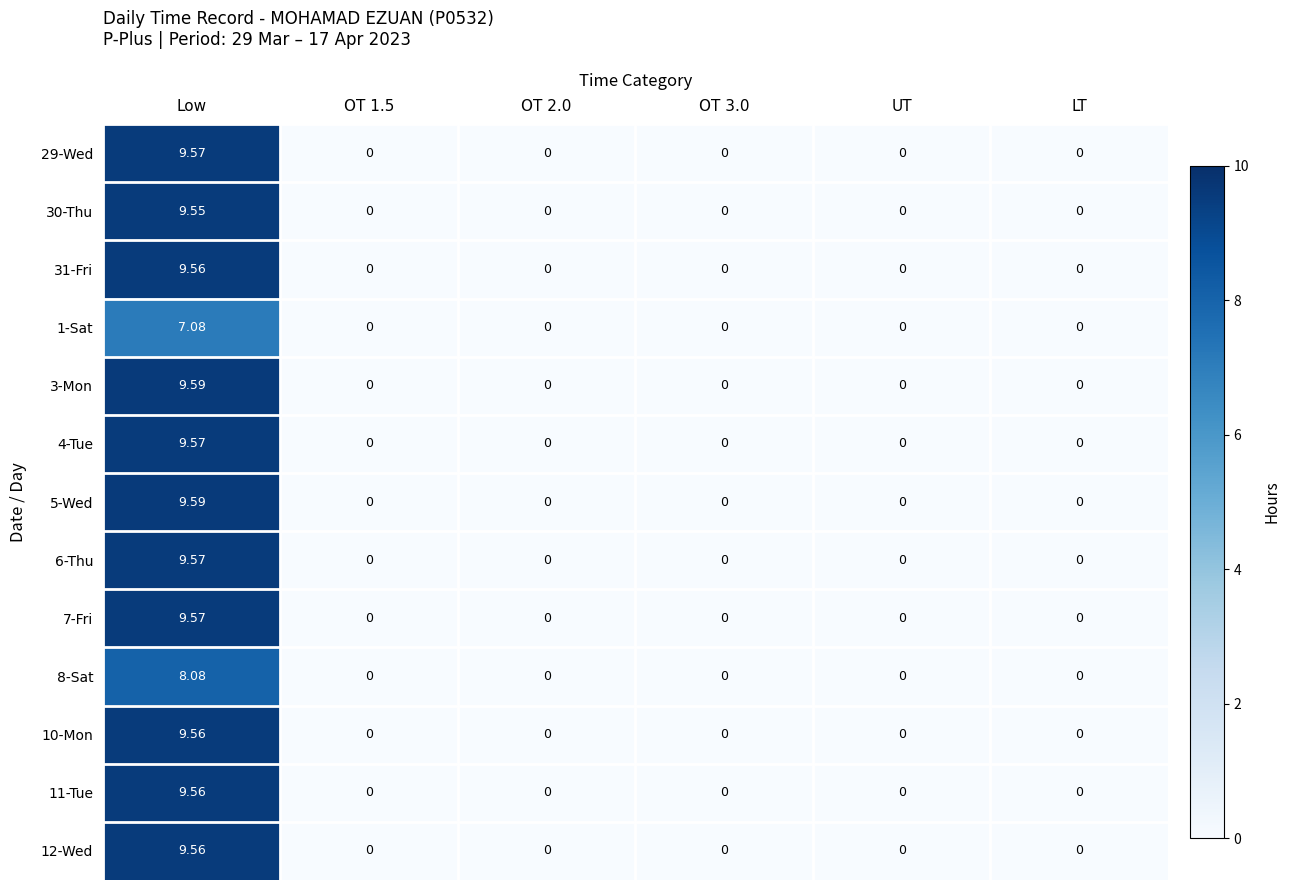

Which label corresponds to the largest value in the chart?

Low